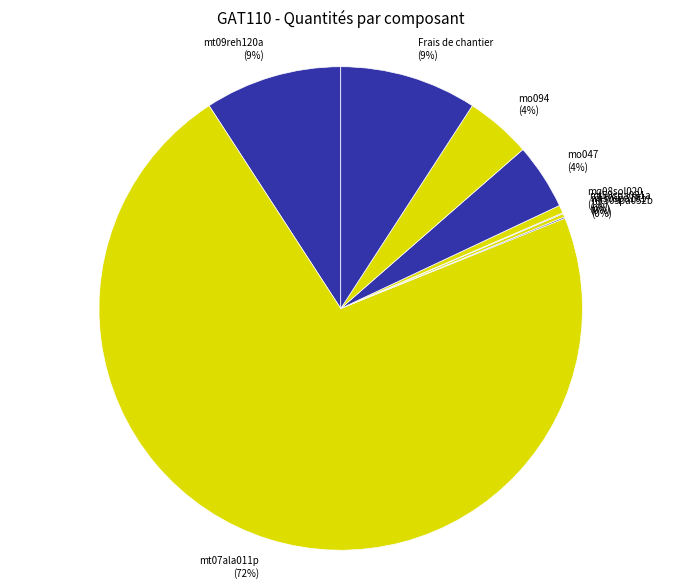

To the nearest percent, what percentage of the pie is mo047 (4%)?

4%